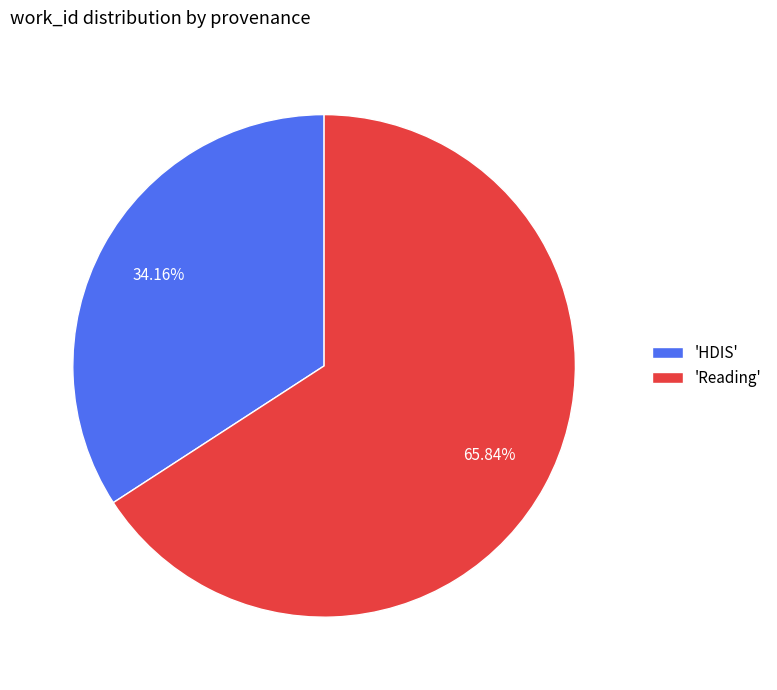

Which category has the smallest portion of the pie?

'HDIS'